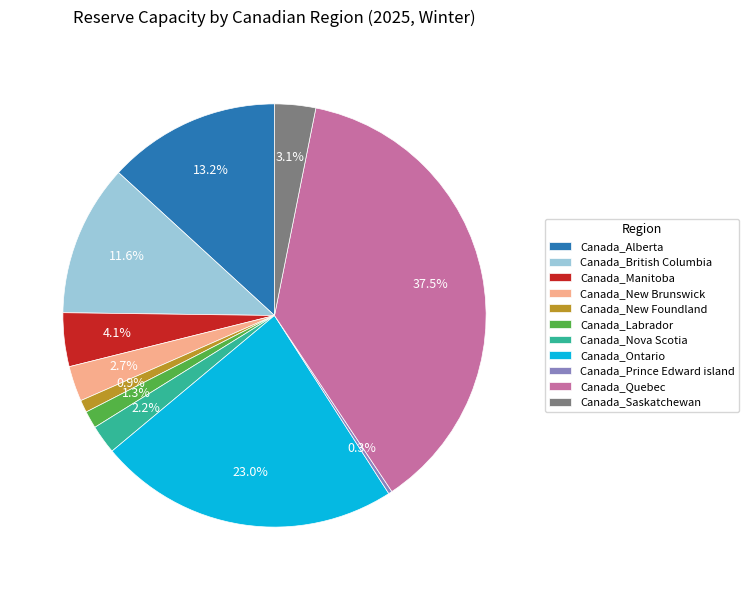

Which category has the smallest portion of the pie?

Canada_Prince Edward island